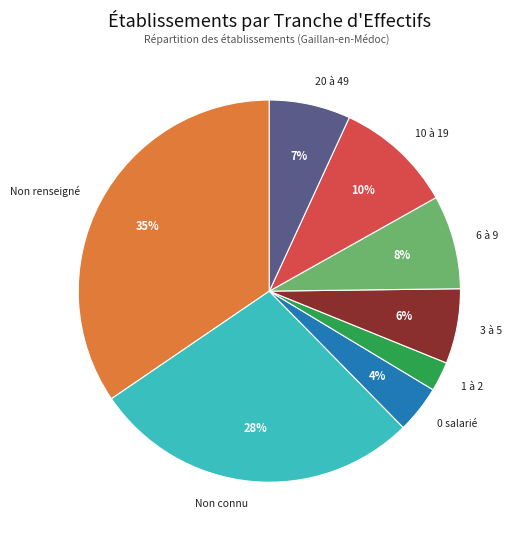

Do 10 à 19 and Non connu together represent more than half of the pie?

No